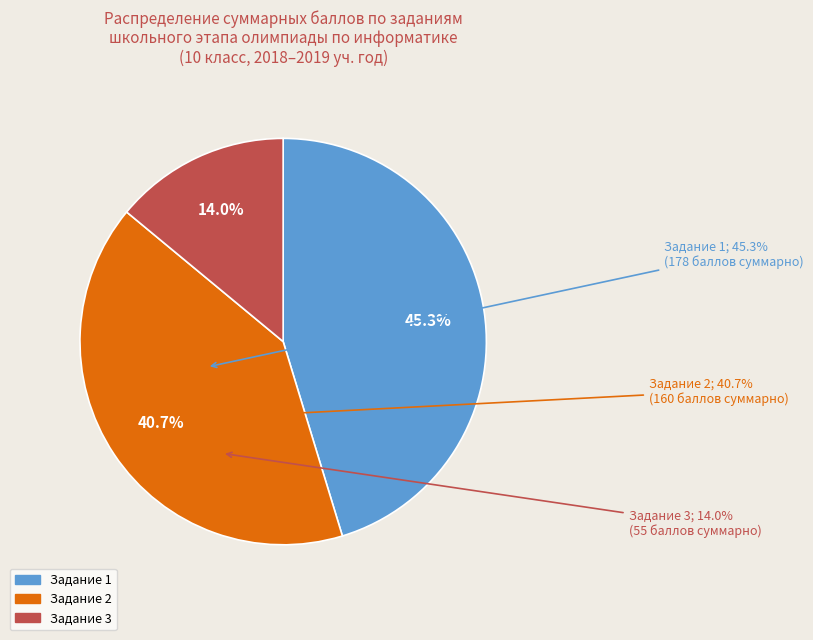

Is there a majority slice in this chart?

No